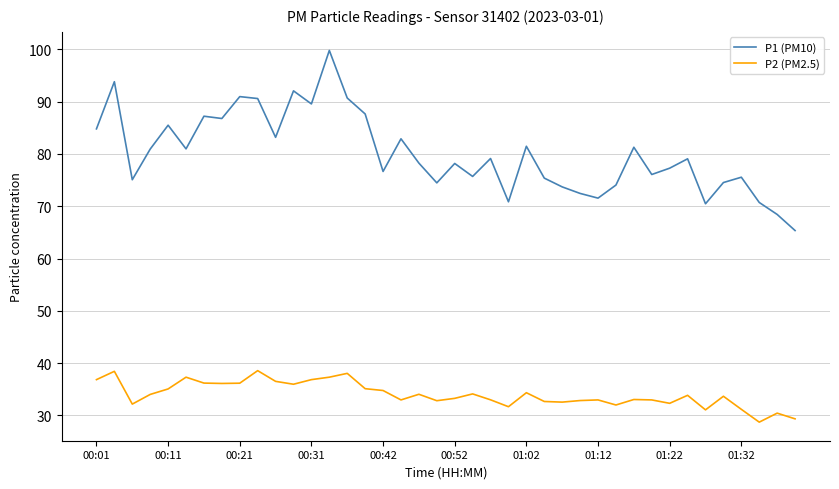

True or false: P2 (PM2.5) and P1 (PM10) cross at least once.

False